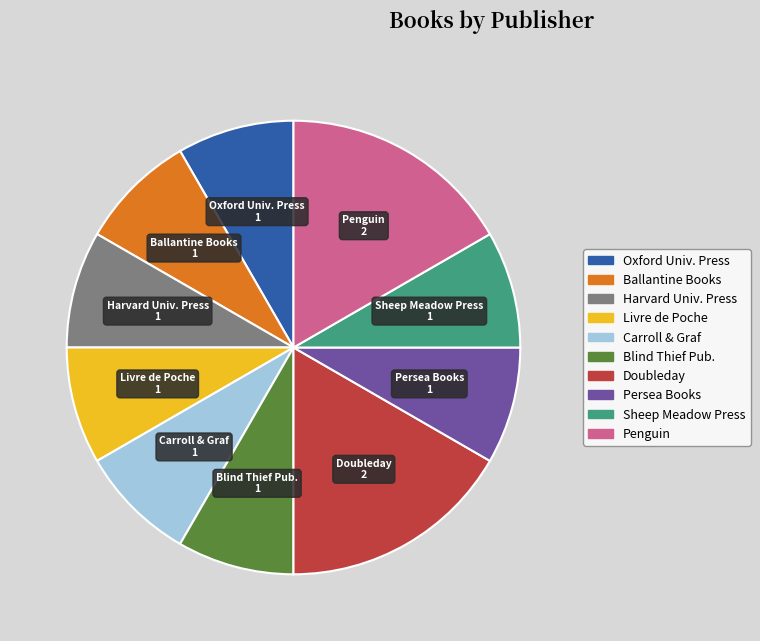

Is there any slice that represents more than half of the pie?

No